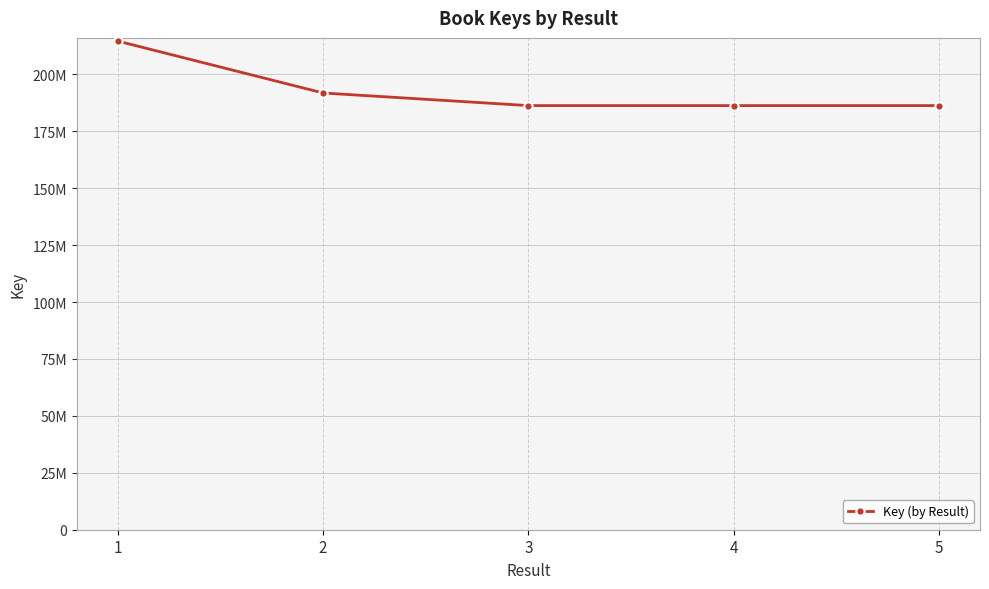

Is this an area chart (filled region under the line)?

No